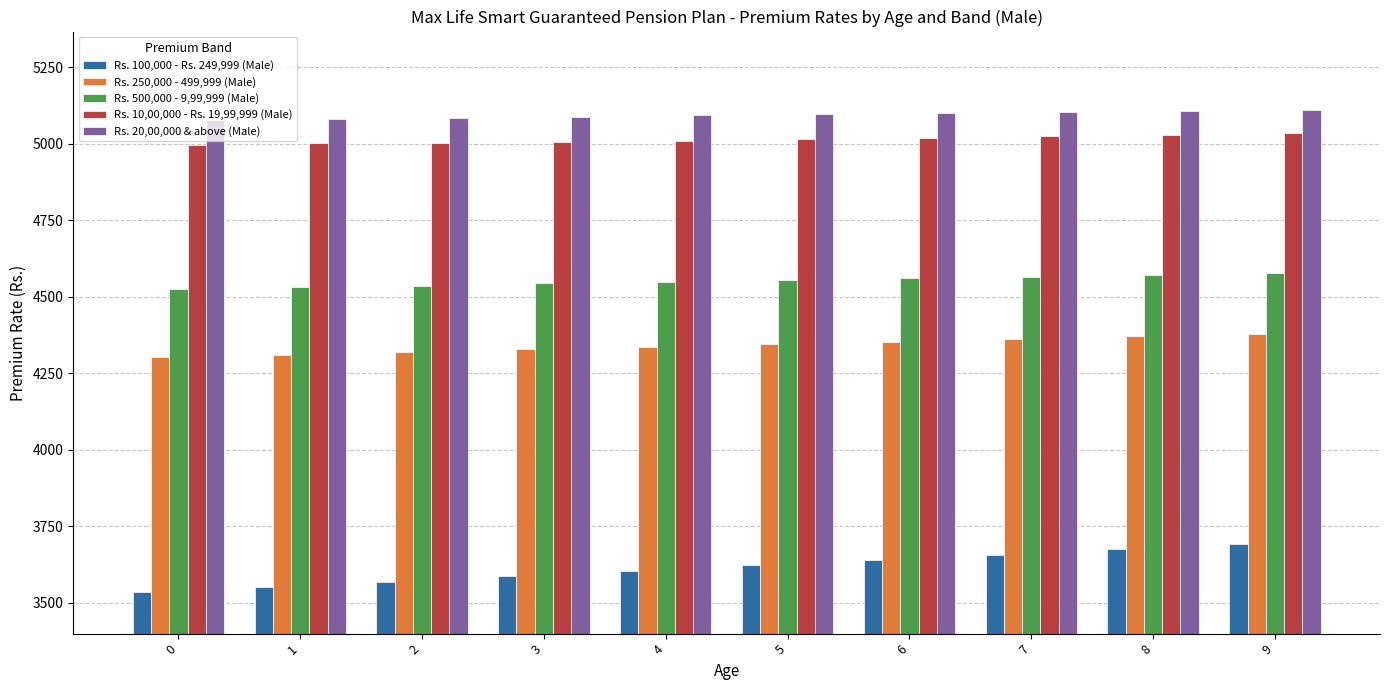

What is the value of the Rs. 20,00,000 & above (Male) bar at the 2nd from the left?

5080